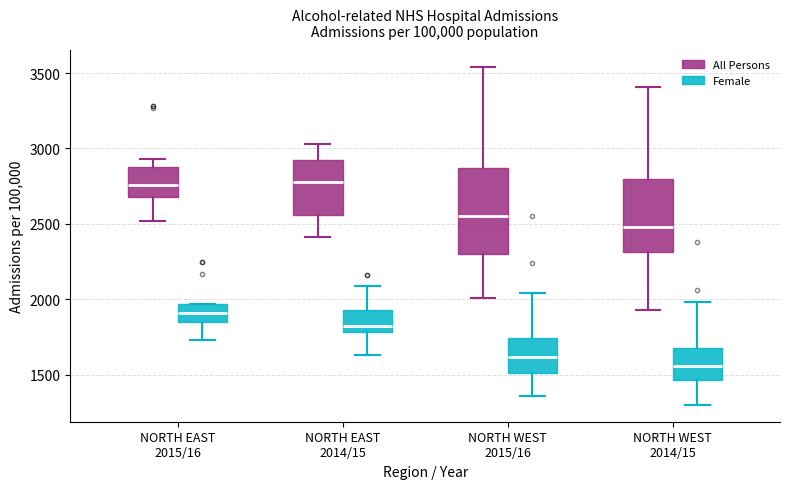

Which box is the tallest, from its lower edge to its upper edge?

NORTH WEST 2015/16 (All Persons)